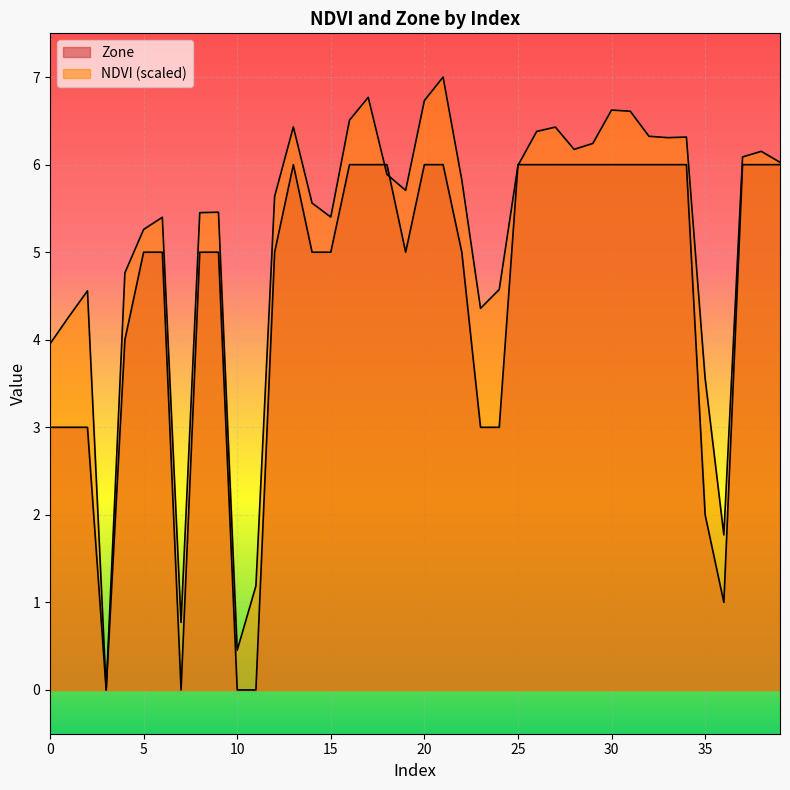

How many lines are shown in the chart?

2